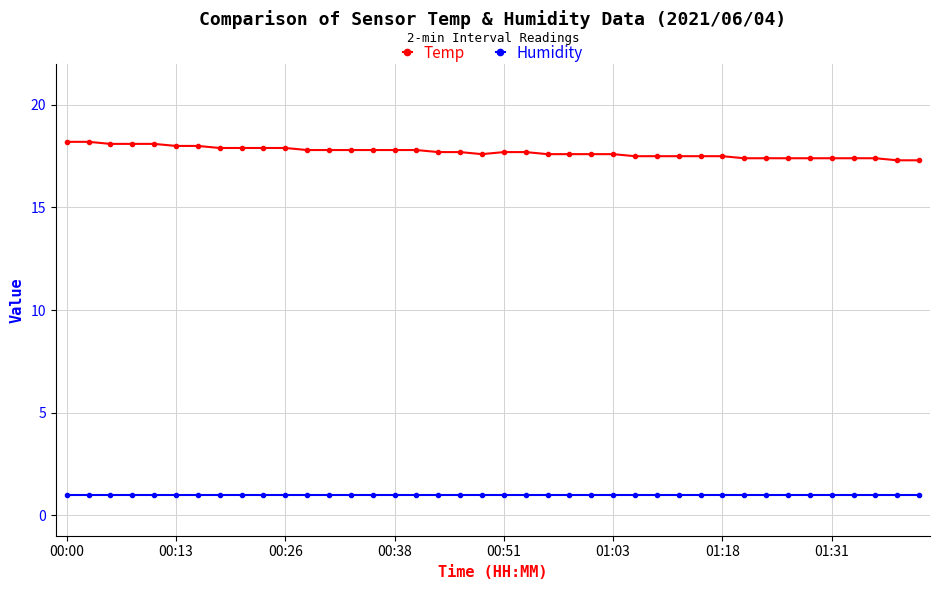

How many lines are shown in the chart?

2